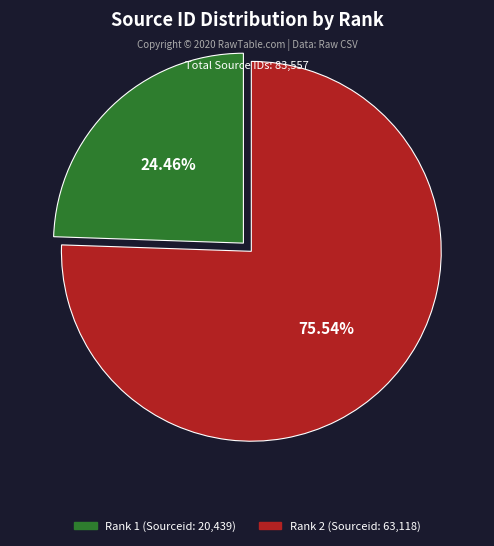

Is there a majority slice in this chart?

Yes